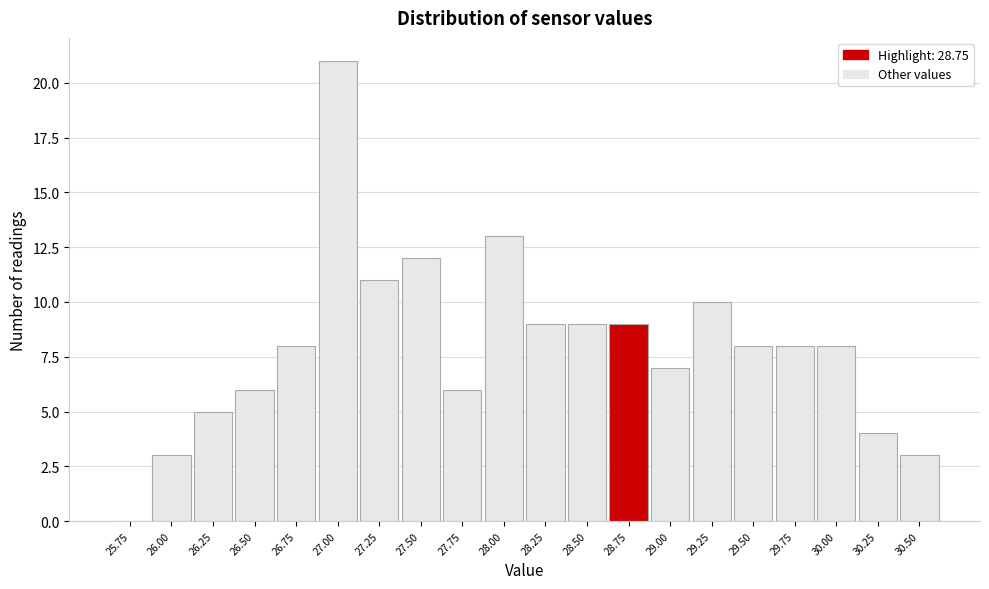

Reading right to left, what are all the values shown in this chart?

30.50=3	30.25=4	30.00=8	29.75=8	29.50=8	29.25=10	29.00=7	28.75=9	28.50=9	28.25=9	28.00=13	27.75=6	27.50=12	27.25=11	27.00=21	26.75=8	26.50=6	26.25=5	26.00=3	25.75=0